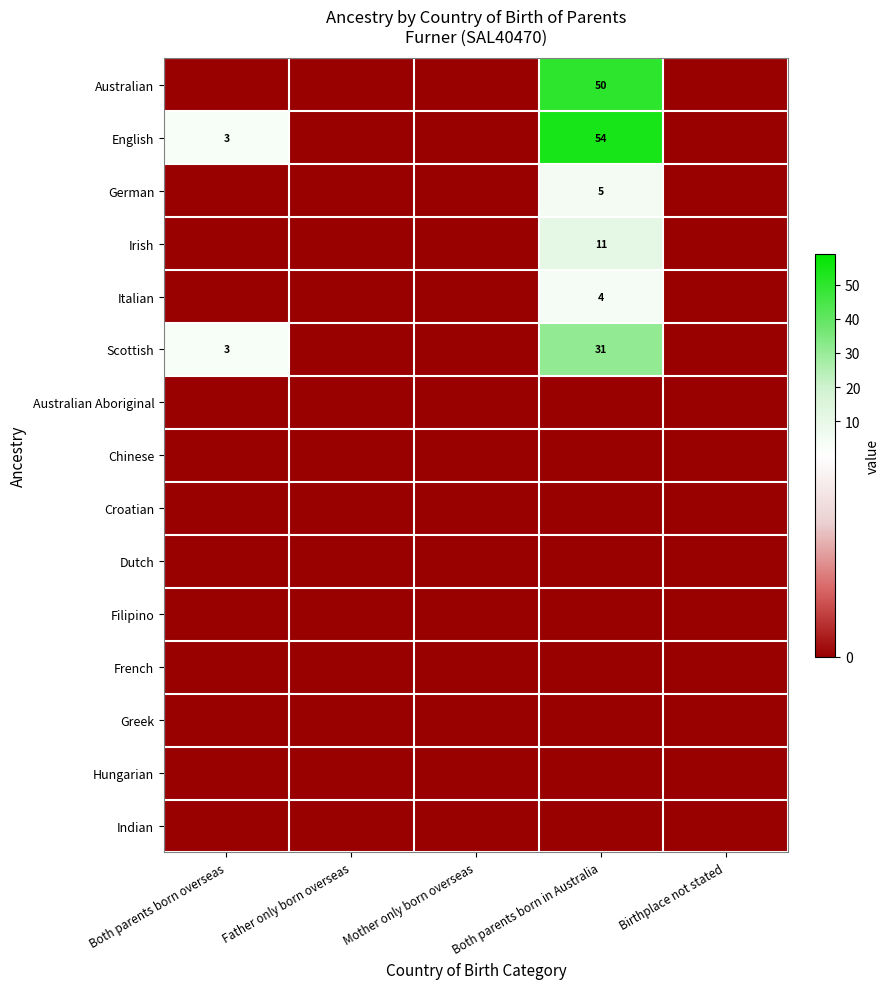

True or false: English has a value of 54 at Both parents born in Australia.

True